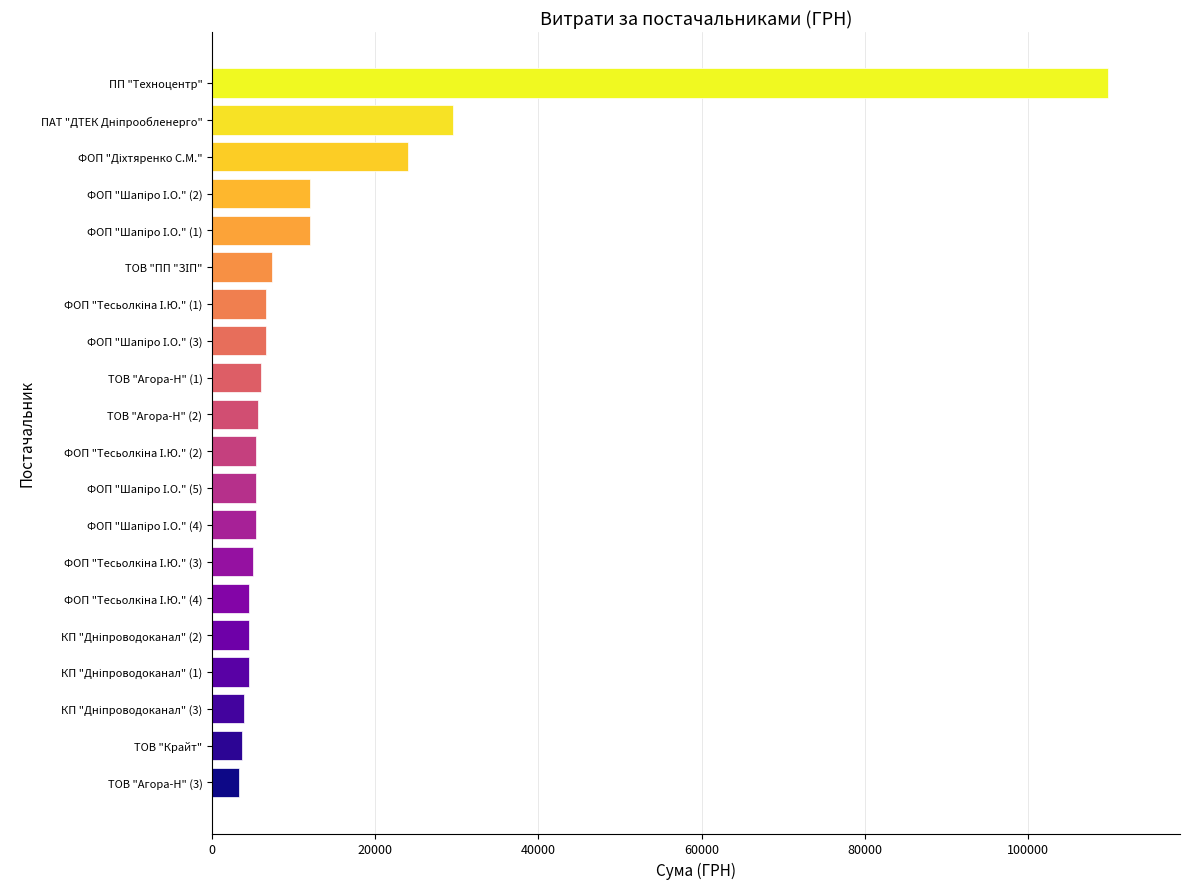

What is the change in value from ТОВ "Агора-Н" (2) to ПП "Техноцентр"?

+104193.0